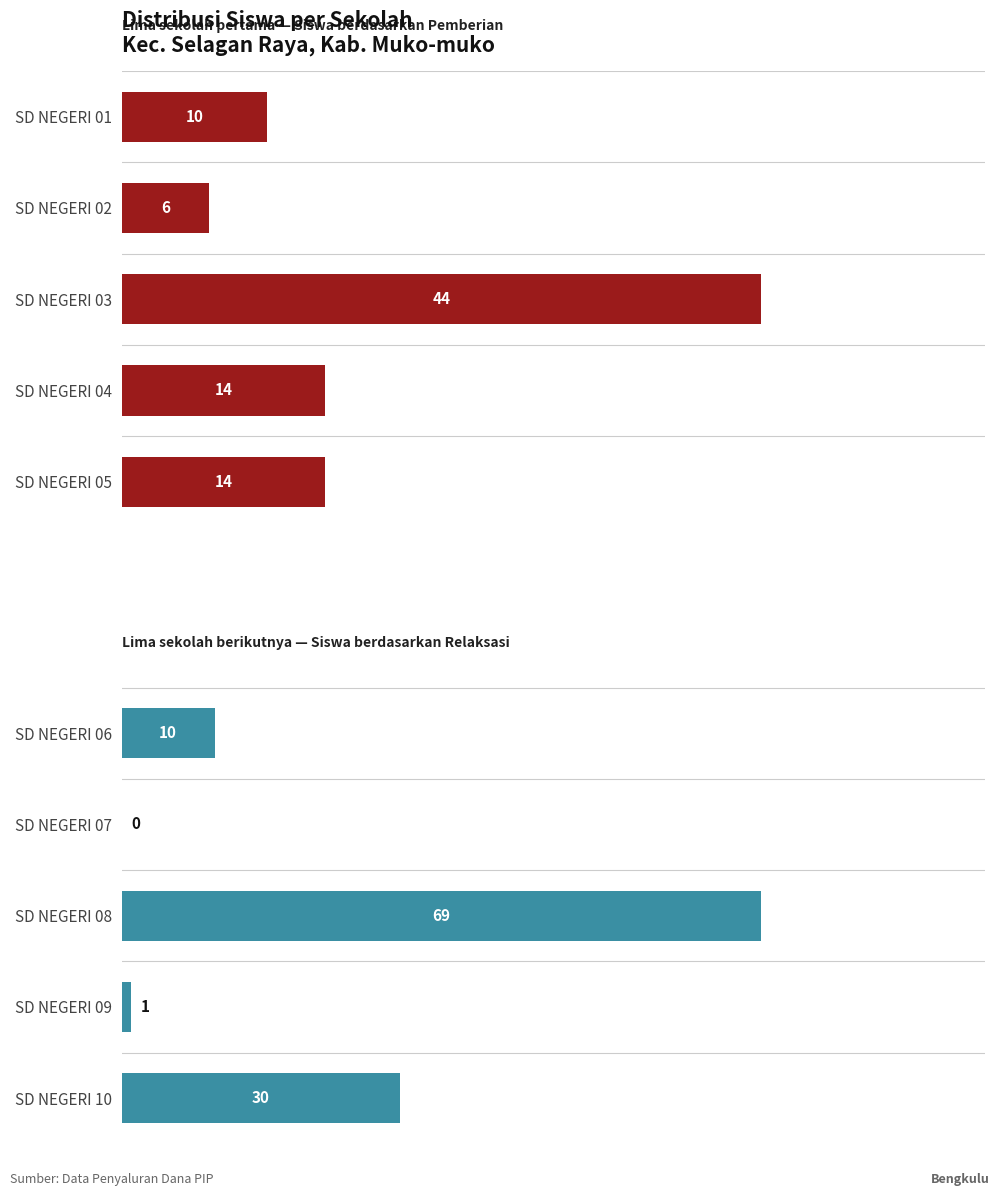

How many categories are shown in the chart?

5